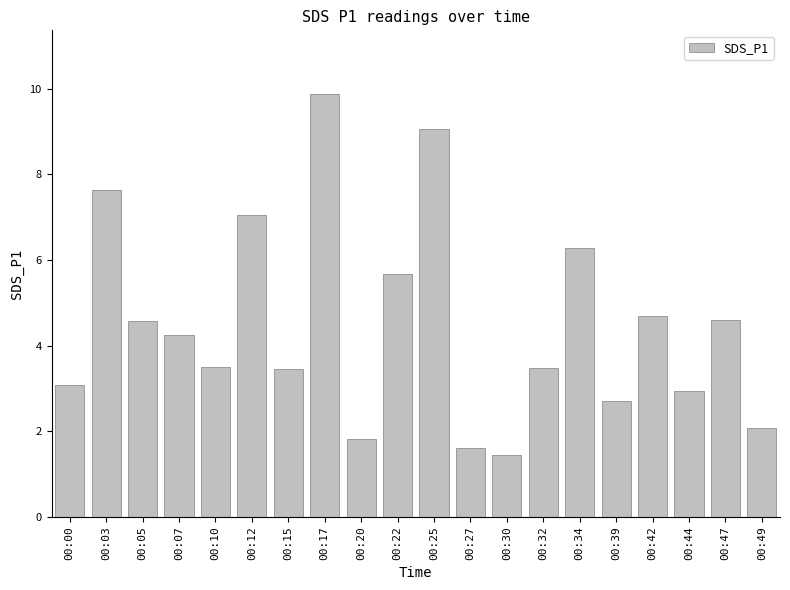

Is it true that the value at 00:07 is 4.2?

True